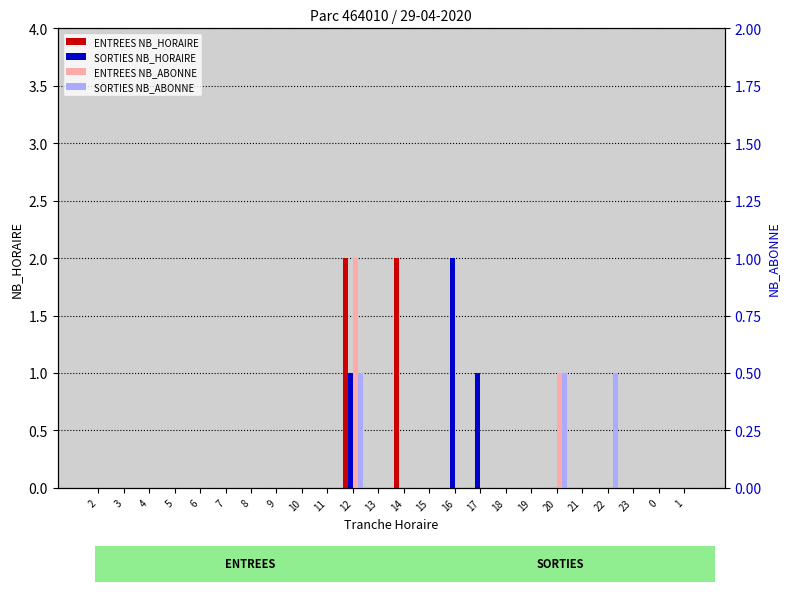

Reading right to left, transcribe all the data shown in this chart.

ENTREES NB_HORAIRE: 1=0	0=0	23=0	22=0	21=0	20=0	19=0	18=0	17=0	16=0	15=0	14=2	13=0	12=2	11=0	10=0	9=0	8=0	7=0	6=0	5=0	4=0	3=0	2=0
SORTIES NB_HORAIRE: 1=0	0=0	23=0	22=0	21=0	20=0	19=0	18=0	17=1	16=2	15=0	14=0	13=0	12=1	11=0	10=0	9=0	8=0	7=0	6=0	5=0	4=0	3=0	2=0
ENTREES NB_ABONNE: 1=0	0=0	23=0	22=0	21=0	20=1	19=0	18=0	17=0	16=0	15=0	14=0	13=0	12=2	11=0	10=0	9=0	8=0	7=0	6=0	5=0	4=0	3=0	2=0
SORTIES NB_ABONNE: 1=0	0=0	23=0	22=1	21=0	20=1	19=0	18=0	17=0	16=0	15=0	14=0	13=0	12=1	11=0	10=0	9=0	8=0	7=0	6=0	5=0	4=0	3=0	2=0